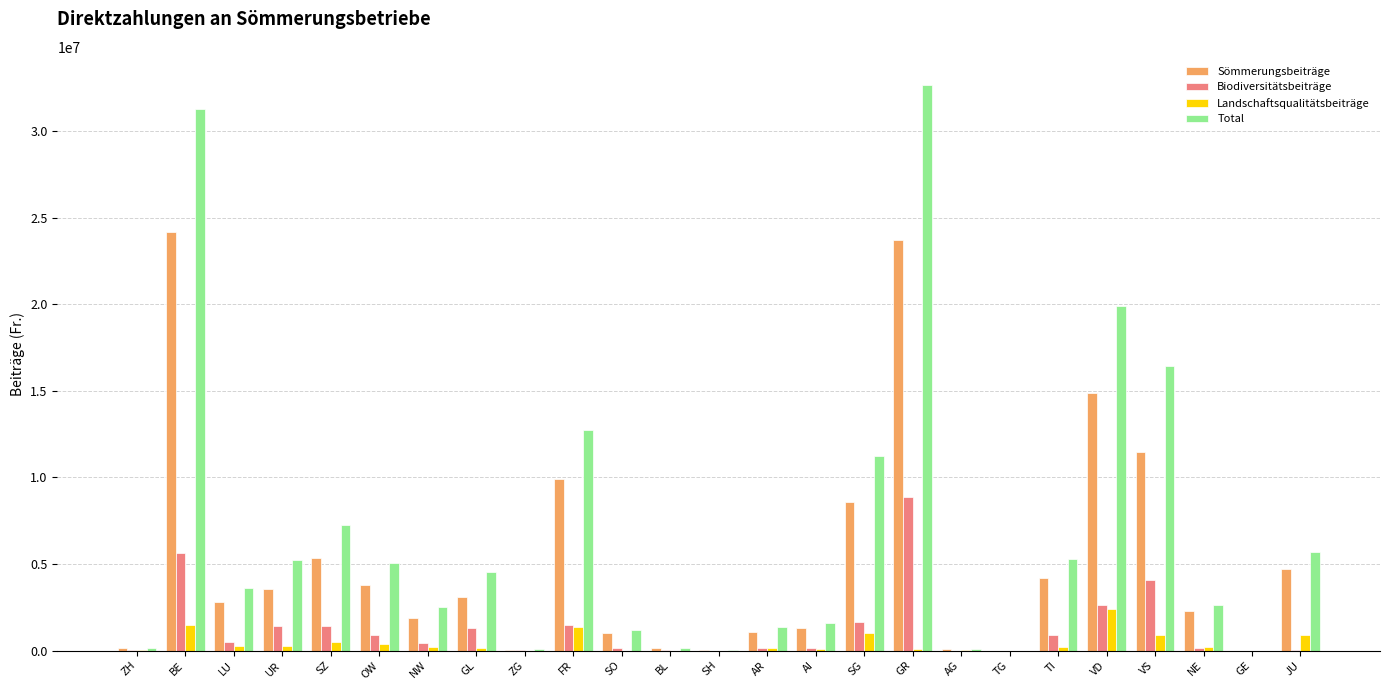

What is the approximate value of Total at ZH?

162275.1